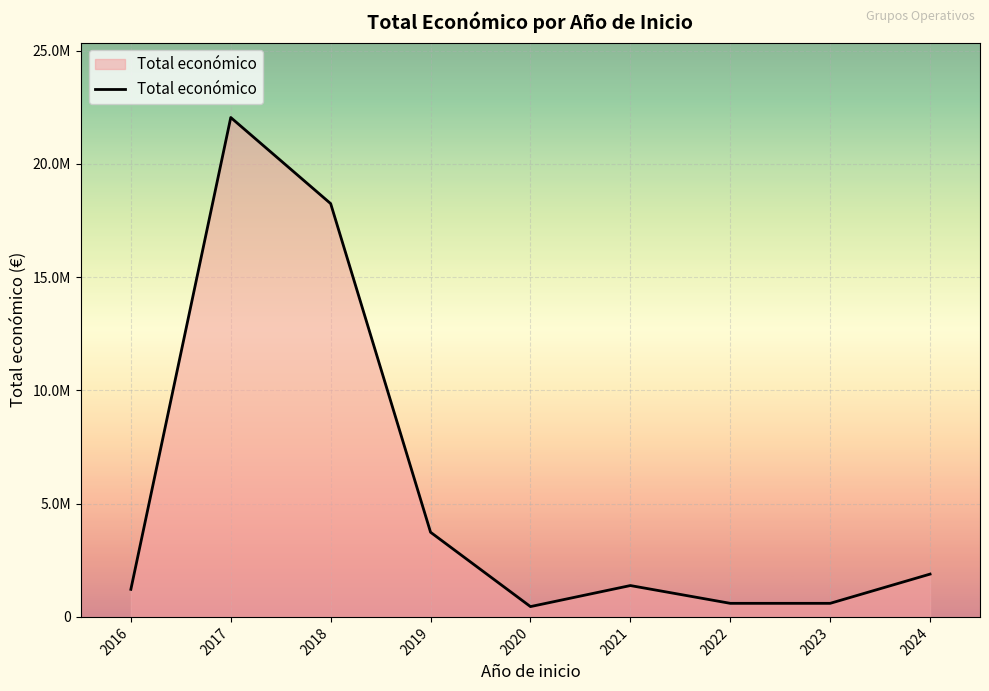

Does the chart display data point markers on the line(s)?

No